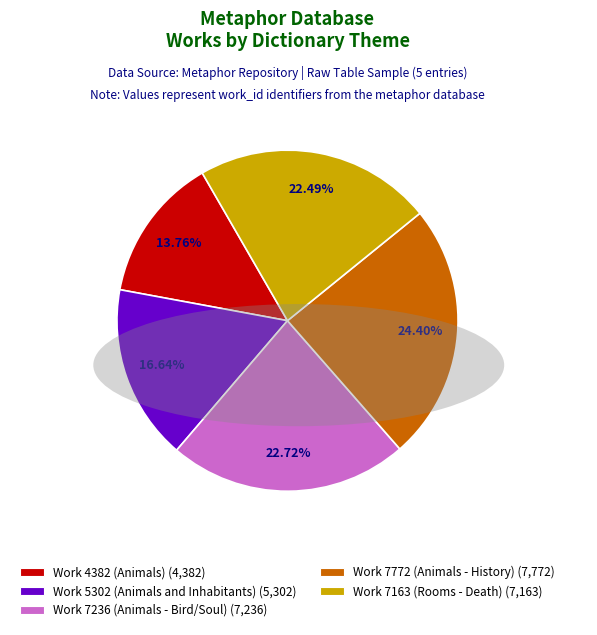

Is there a majority slice in this chart?

No